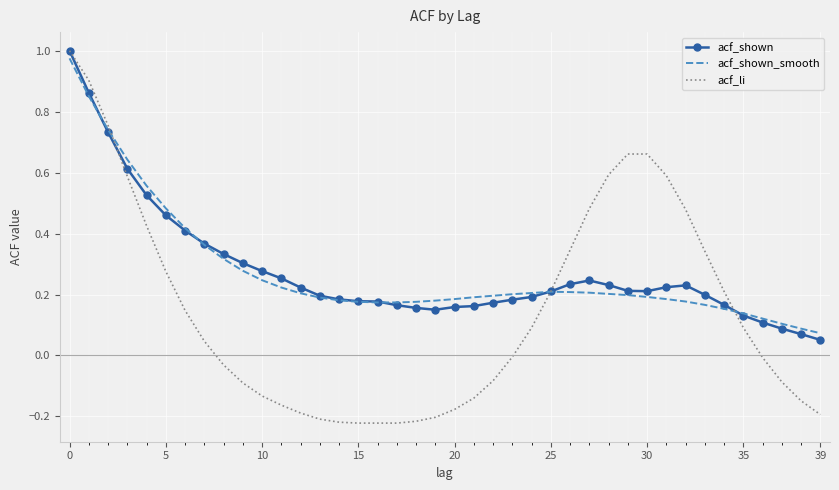

At how many categories does at least one series exceed 0?

40